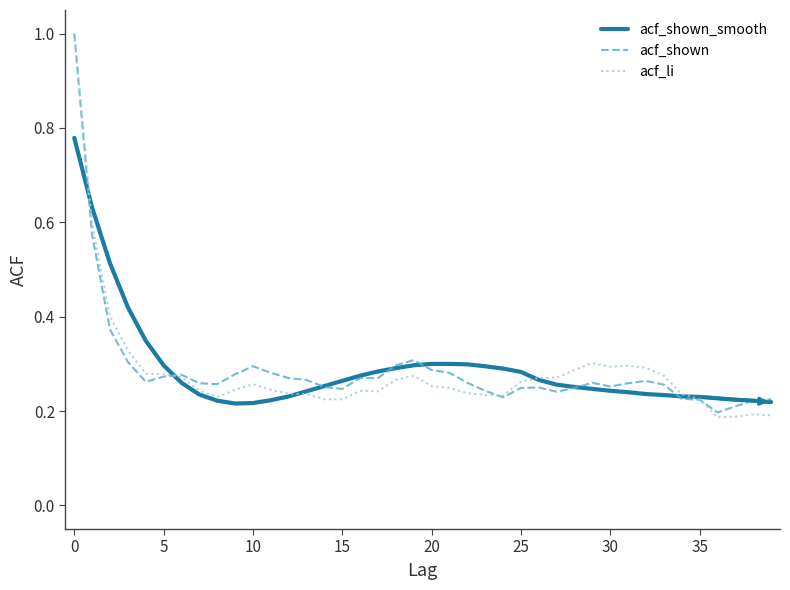

What is the highest value of the acf_li series?

1.0